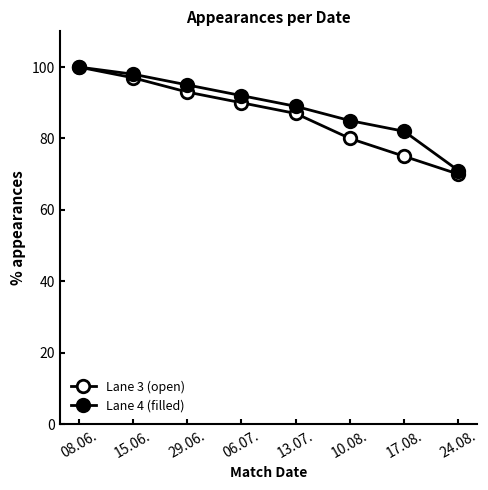

Reading left to right, extract all data points from this chart.

Lane 3 (open): 100	97	93	90	87	80	75	70
Lane 4 (filled): 100	98	95	92	89	85	82	71